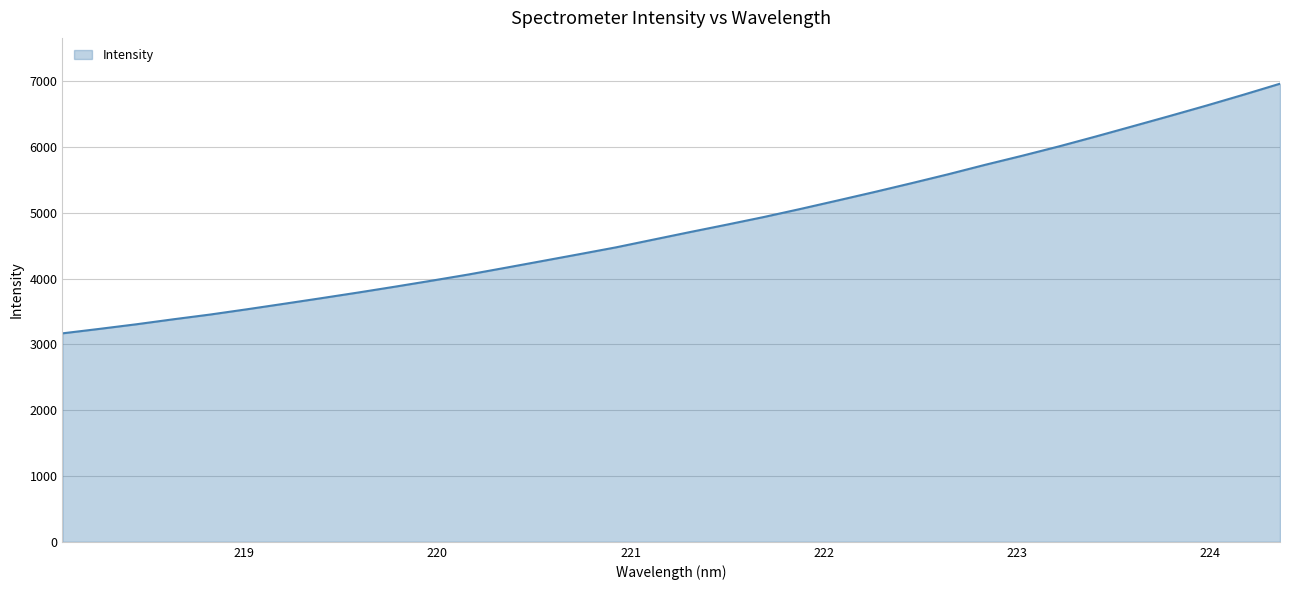

What is the minimum value shown in the chart?

3167.7